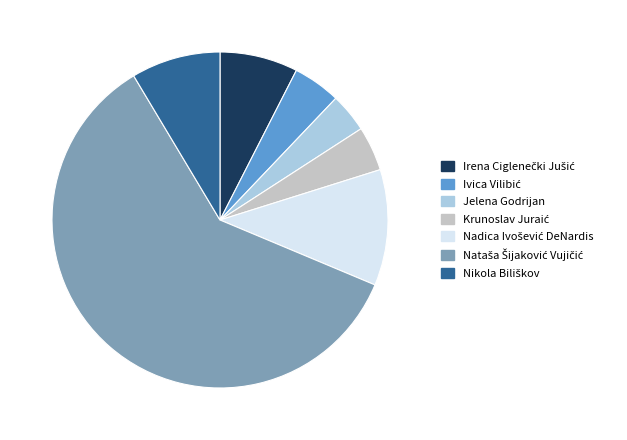

Is it true that Jelena Godrijan is 10% of the pie?

False